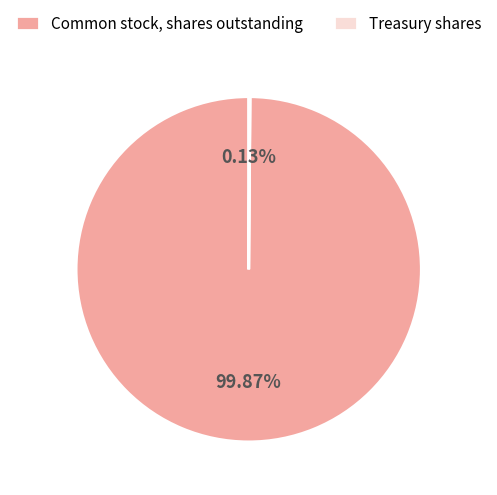

Which slice represents more than half of the pie?

Common stock, shares outstanding